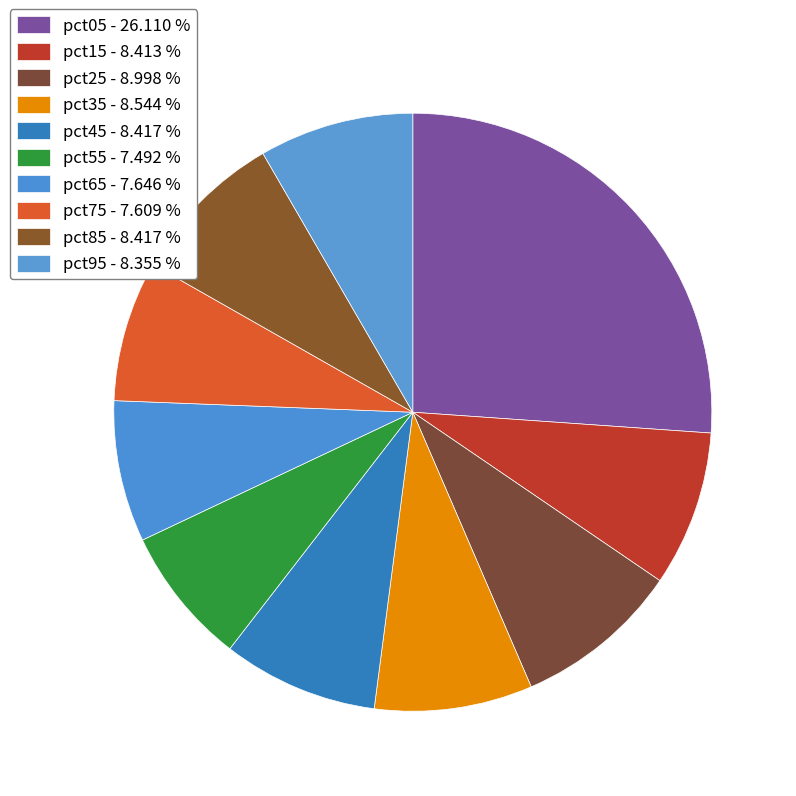

Does pct95 represent more than half of the total?

No